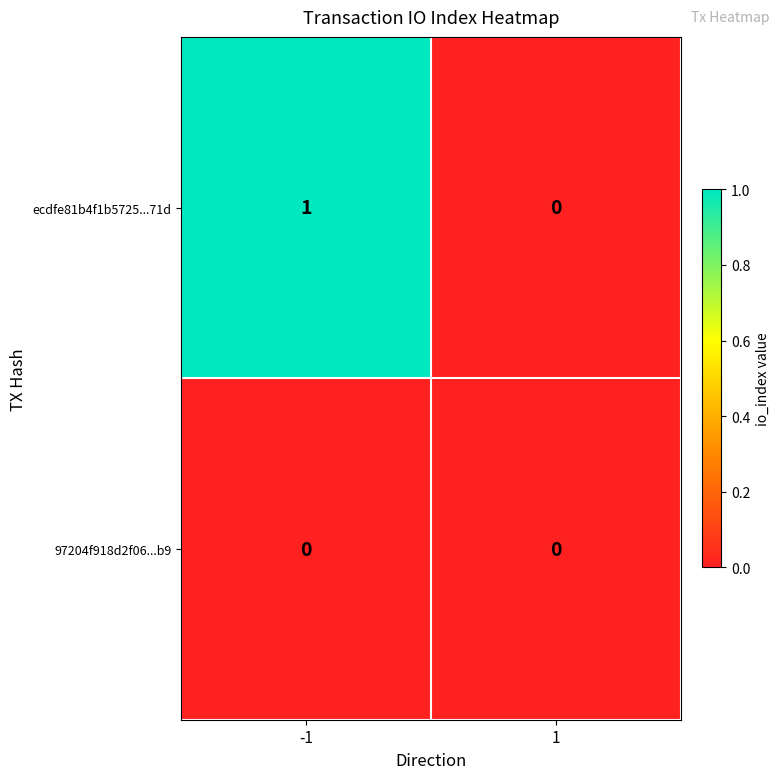

How many series are shown in this chart?

2